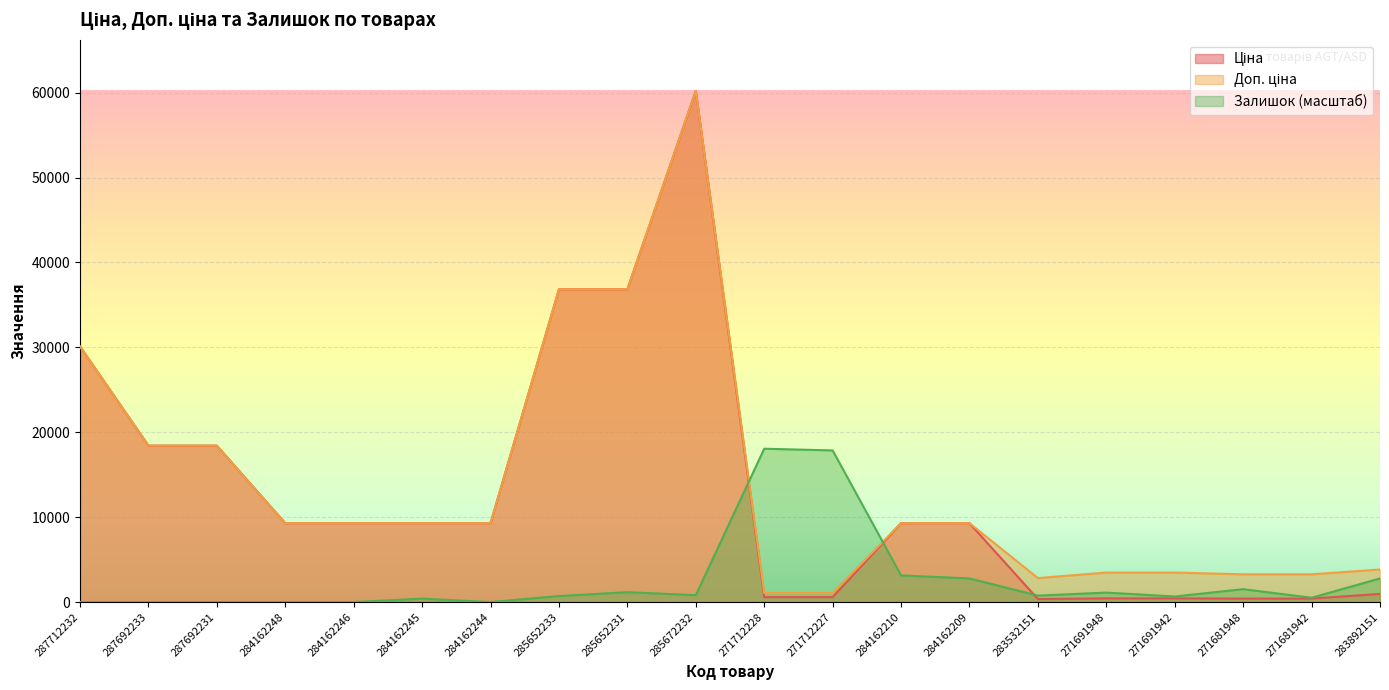

True or false: Ціна and Залишок intersect in this chart.

True